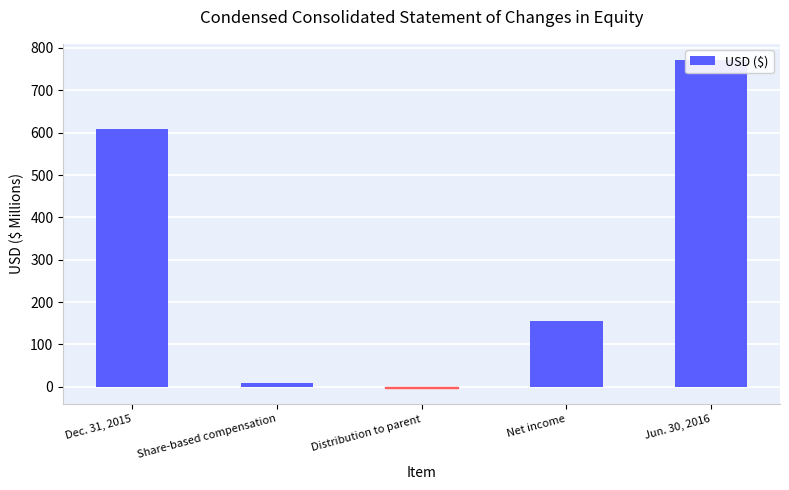

Rank the categories by value from highest to lowest.

Jun. 30, 2016, Dec. 31, 2015, Net income, Share-based compensation, Distribution to parent